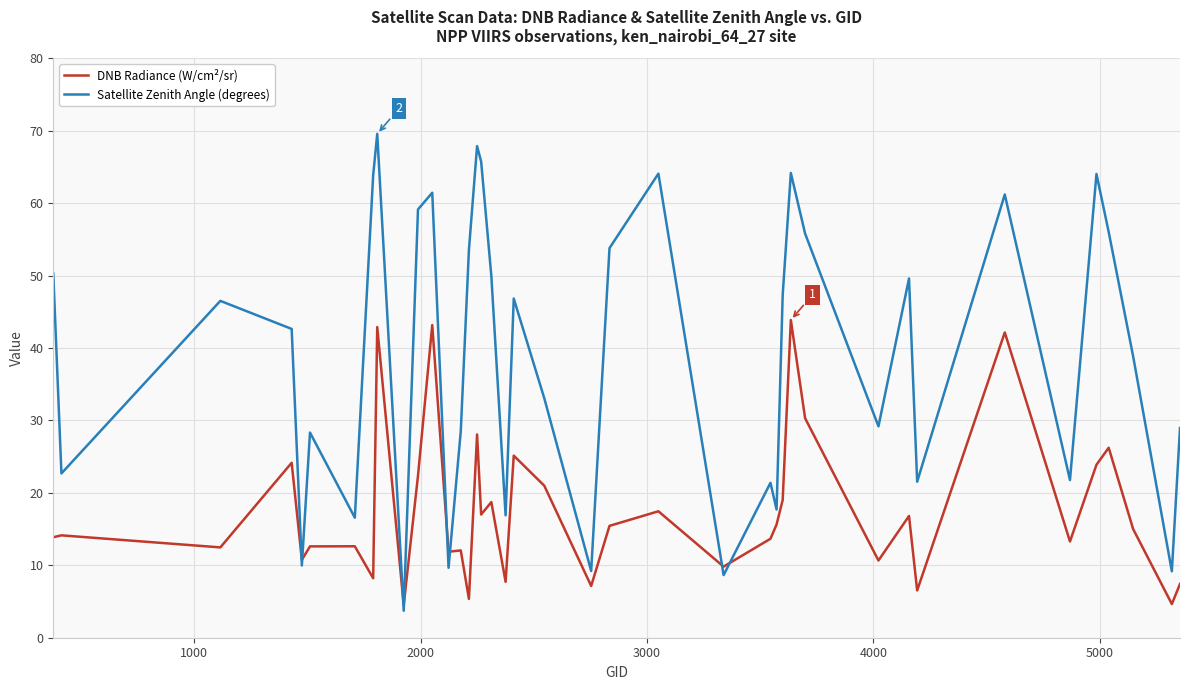

Rank the series by their maximum value, from highest to lowest.

Satellite Zenith Angle (degrees), DNB Radiance (W/cm²/sr)